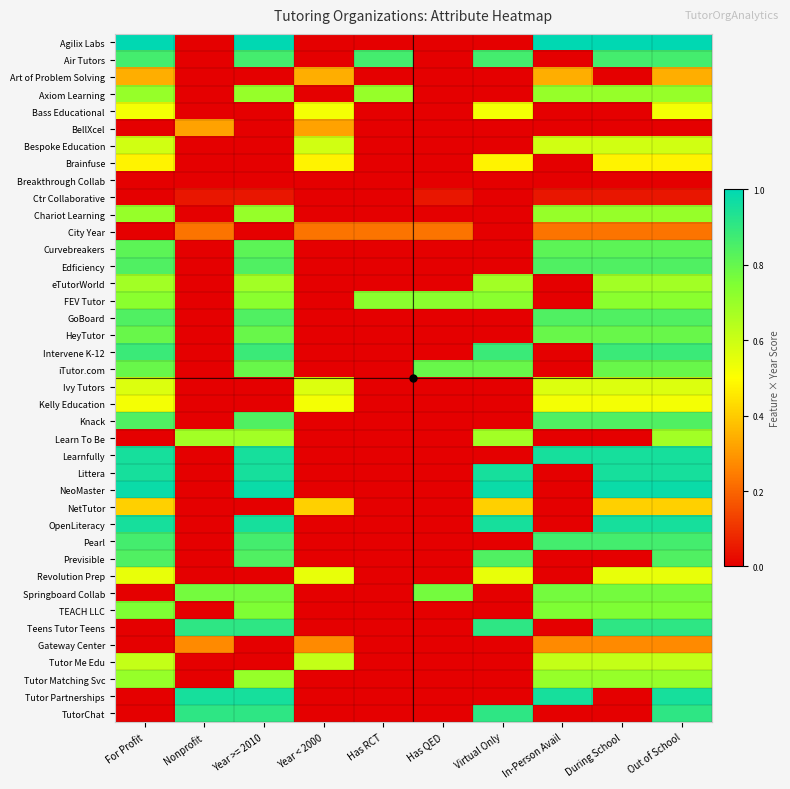

Count the number of data series in this chart.

40